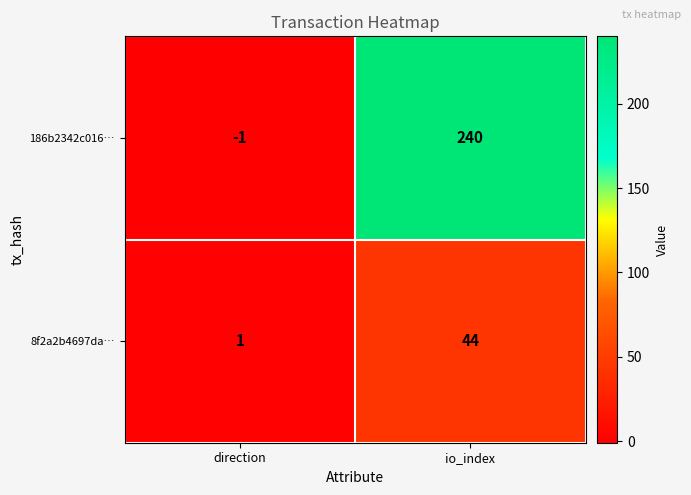

List the series in order of their overall mean, highest first.

186b2342c016…, 8f2a2b4697da…